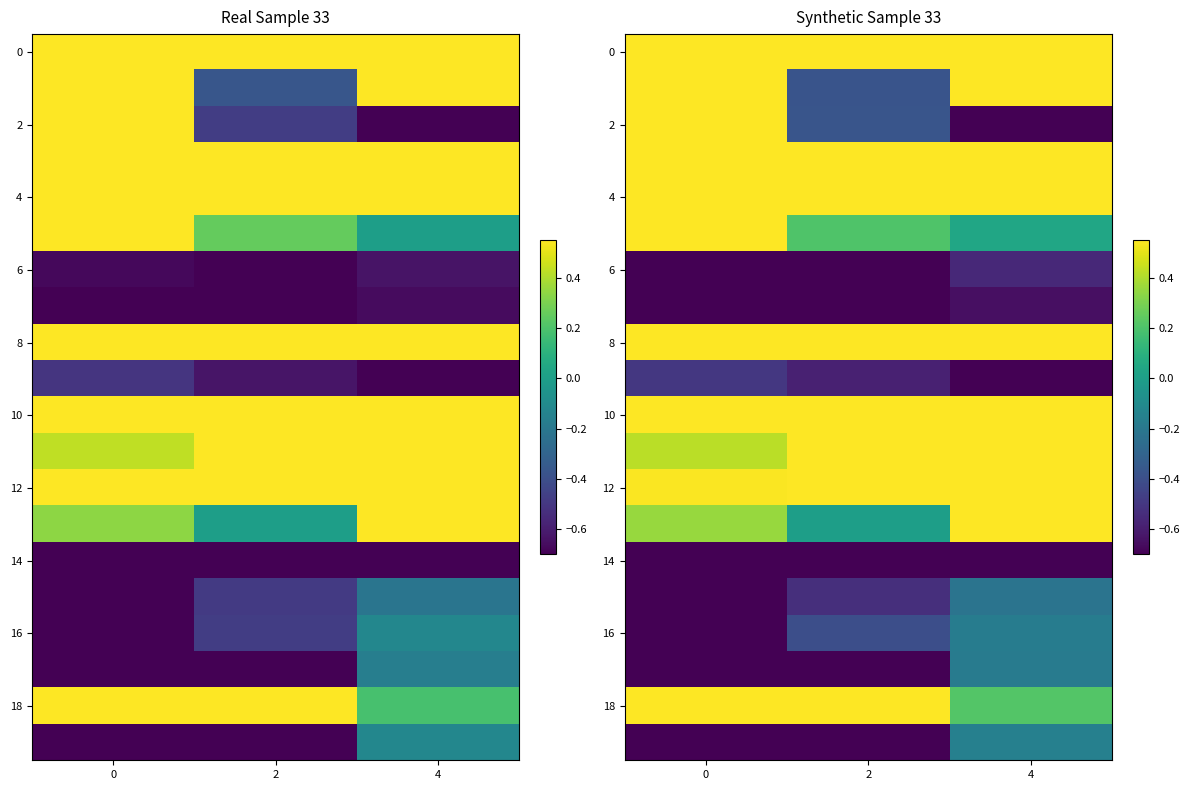

Is it true that 4 equals 1.1 at 4?

False